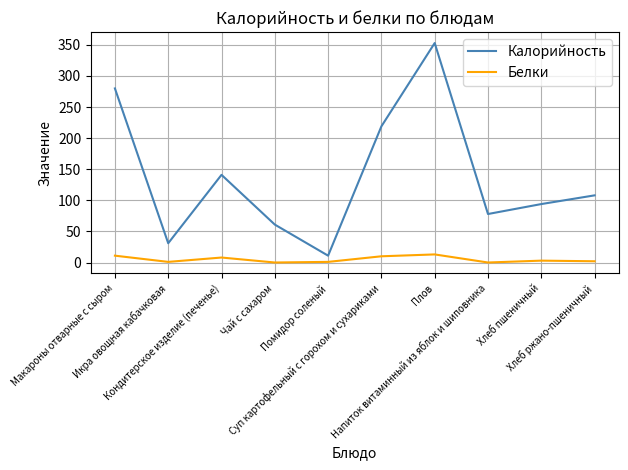

How many lines are shown in the chart?

2